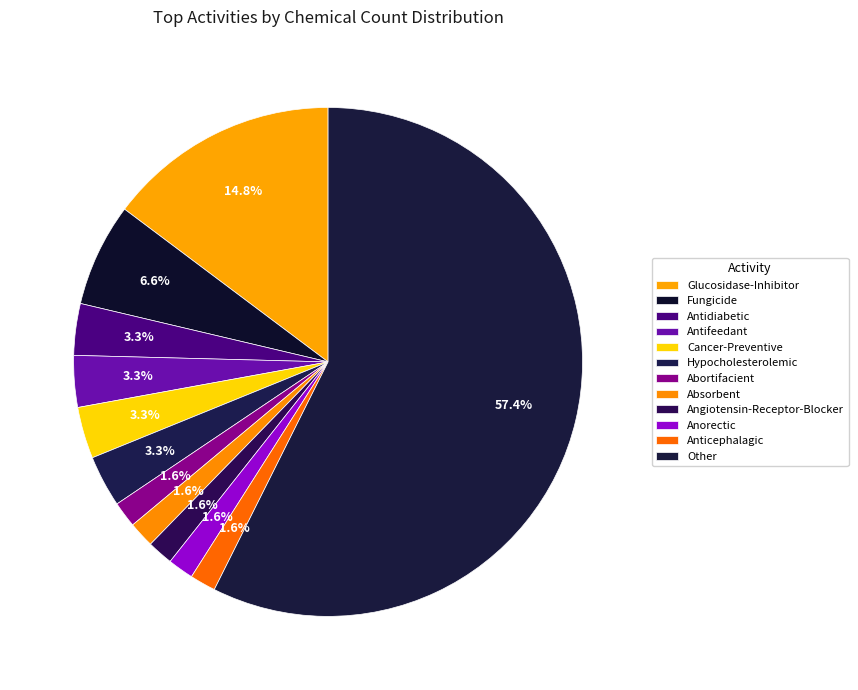

True or false: Absorbent accounts for 2% of the total.

True